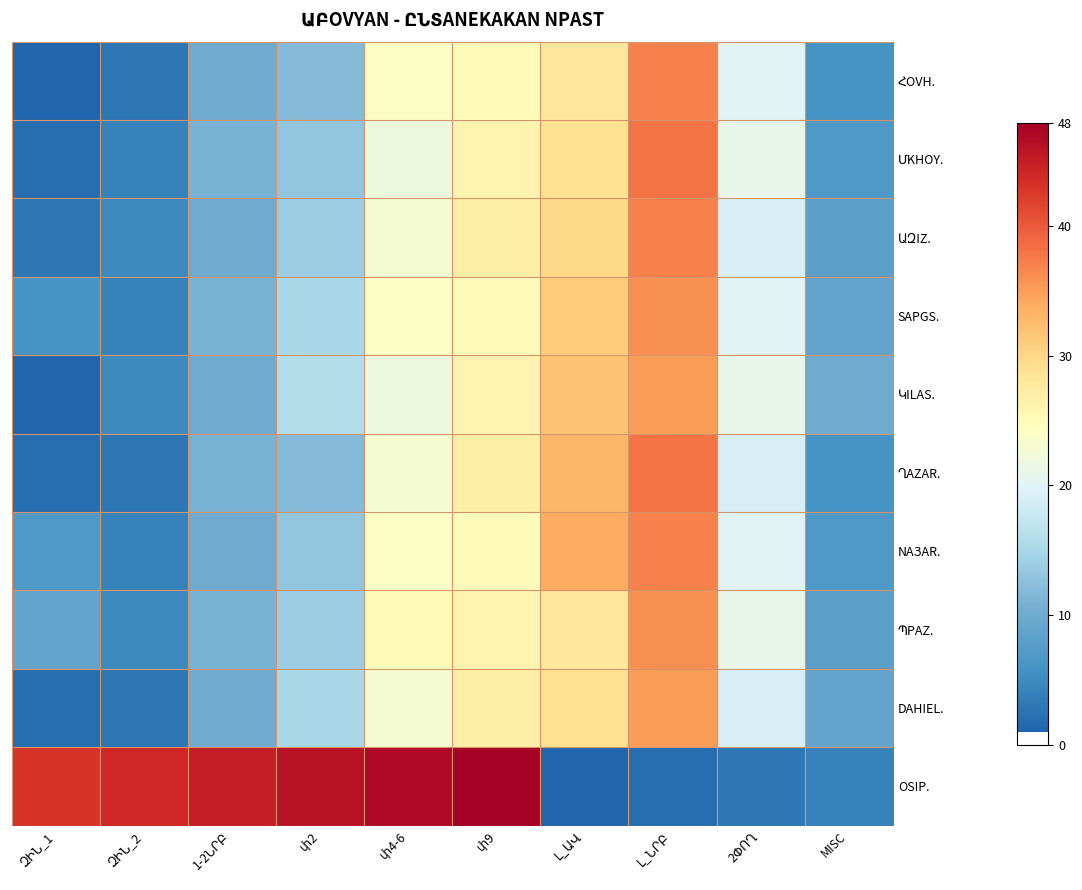

At how many categories does at least one series exceed 30?

8